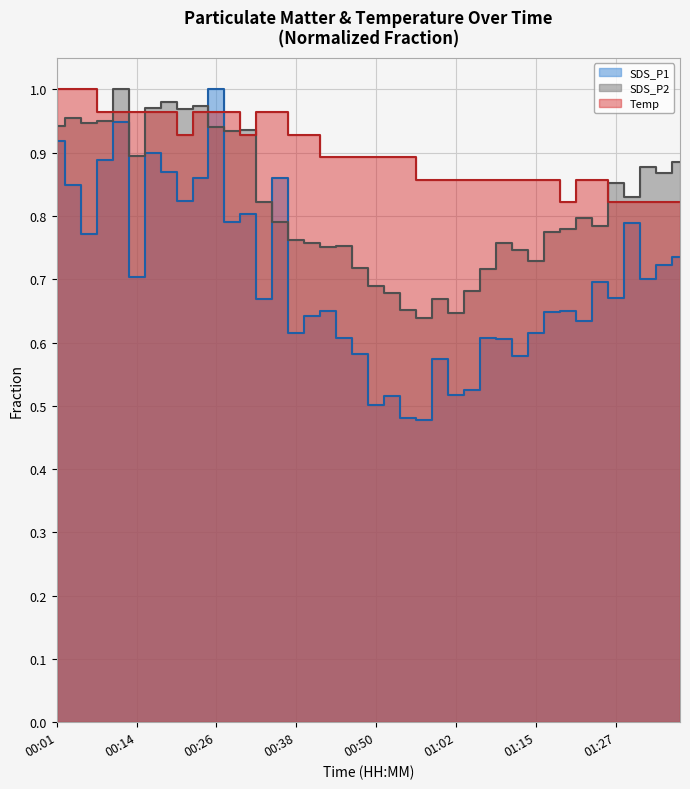

What is the label of the 23rd point from the right?

00:43